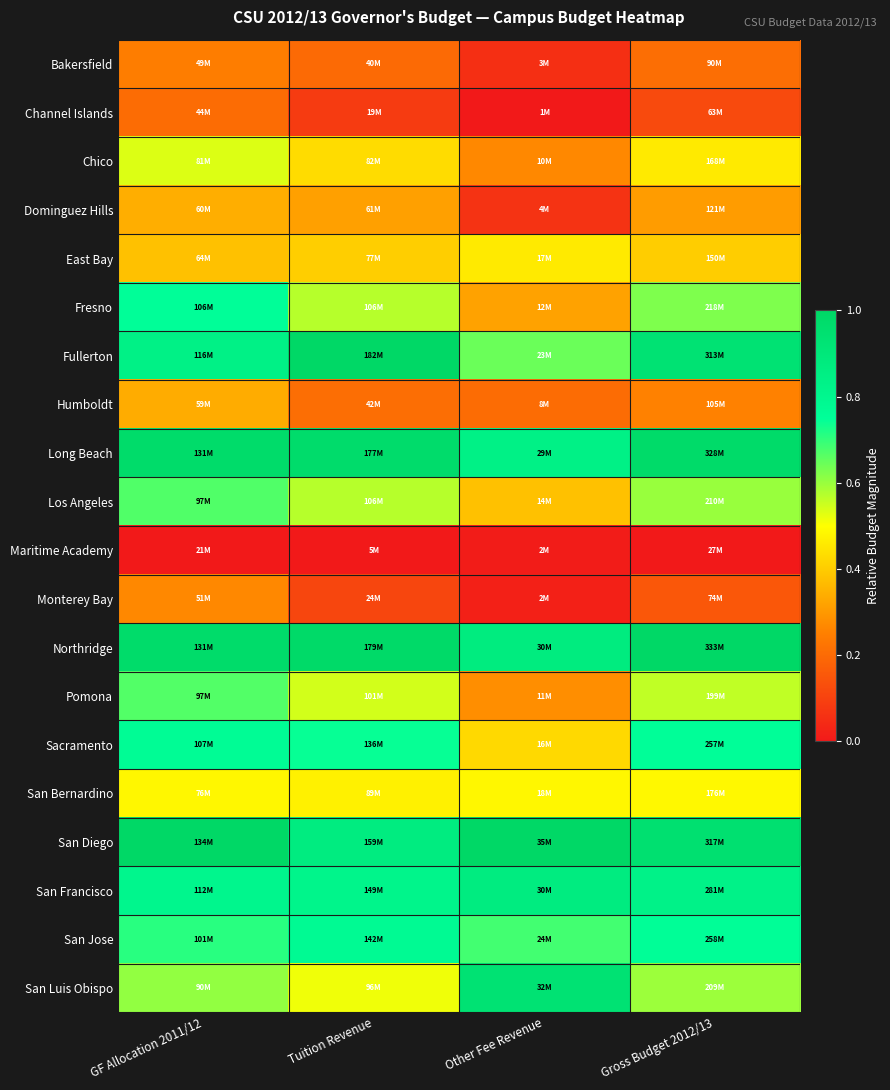

At how many categories does at least one series exceed 0?

4